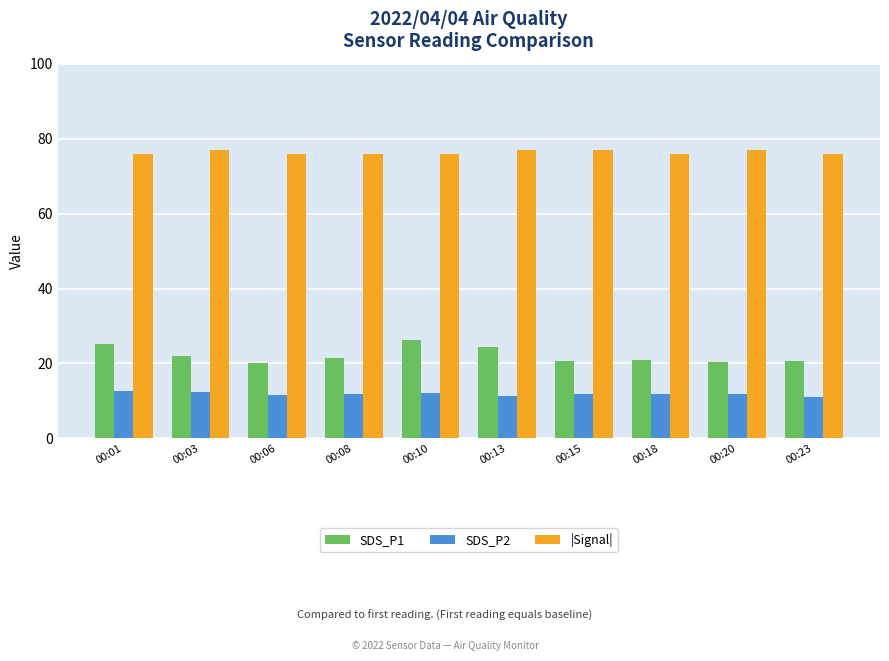

What is the greatest value displayed?

77.0